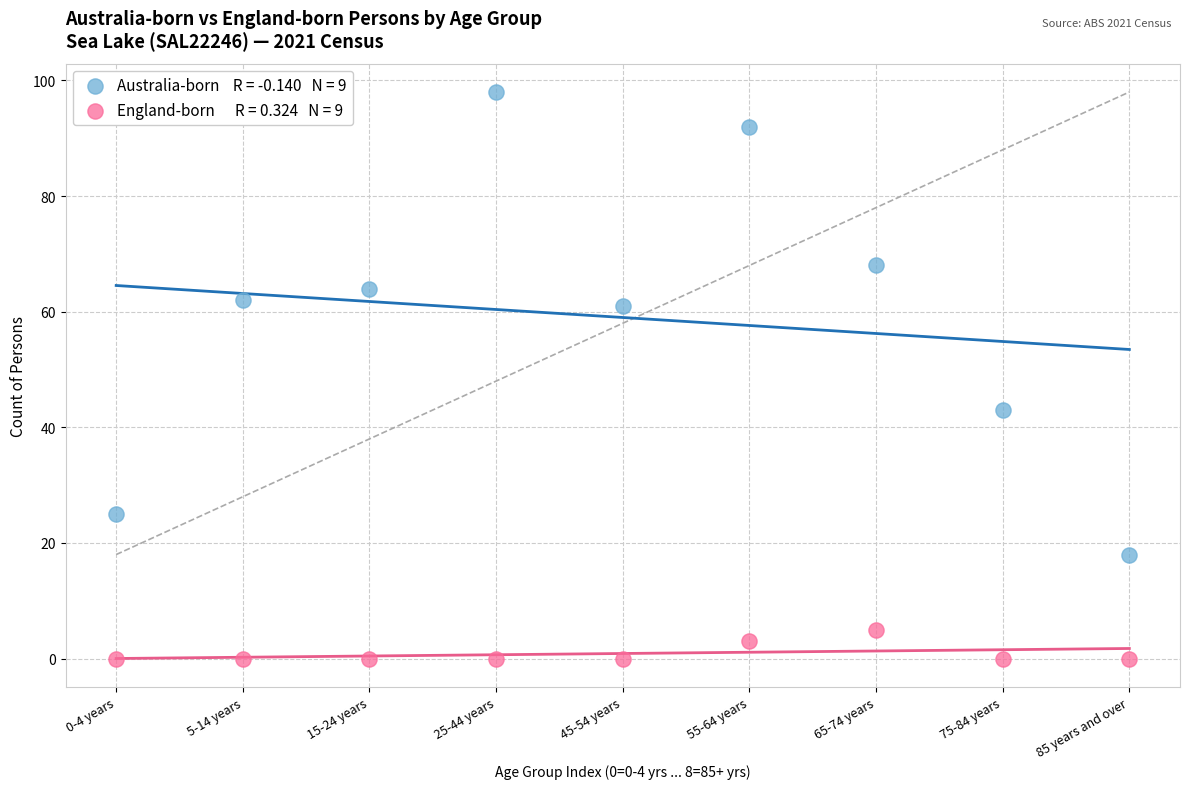

Across all data points, what is the range of Y values (max minus min)?

98